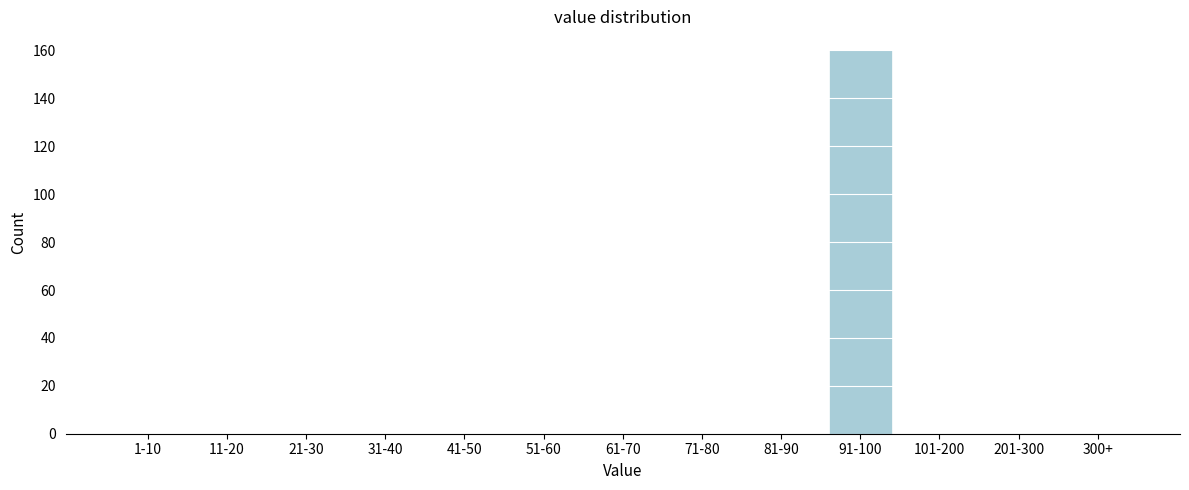

Reading left to right, what are all the values shown in this chart?

1-10=0	11-20=0	21-30=0	31-40=0	41-50=0	51-60=0	61-70=0	71-80=0	81-90=0	91-100=160	101-200=0	201-300=0	300+=0